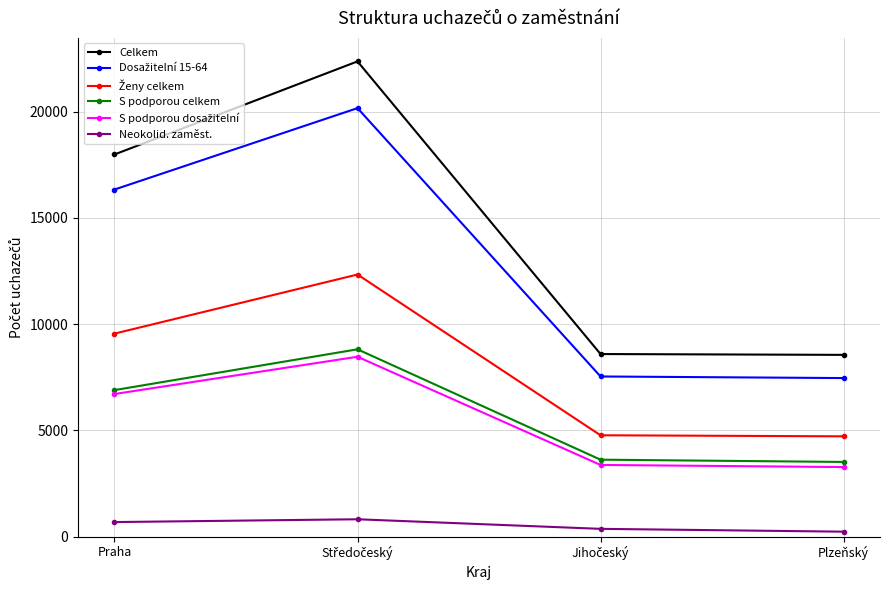

True or false: S podporou celkem has more than 1 points higher than both neighbors.

False